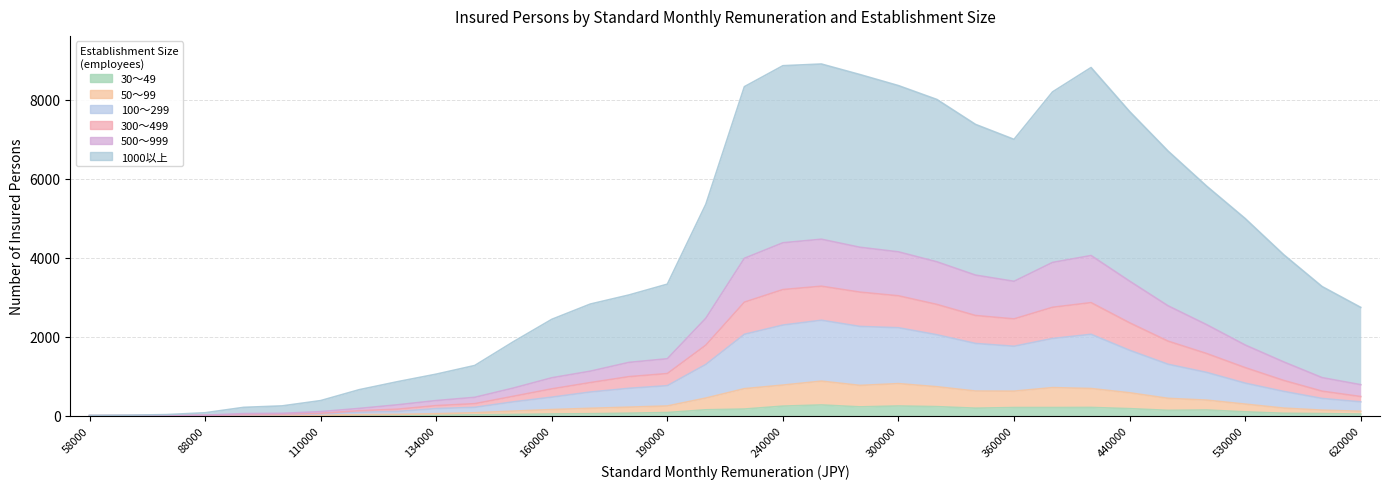

Between 98000 and 142000, which is larger?

142000